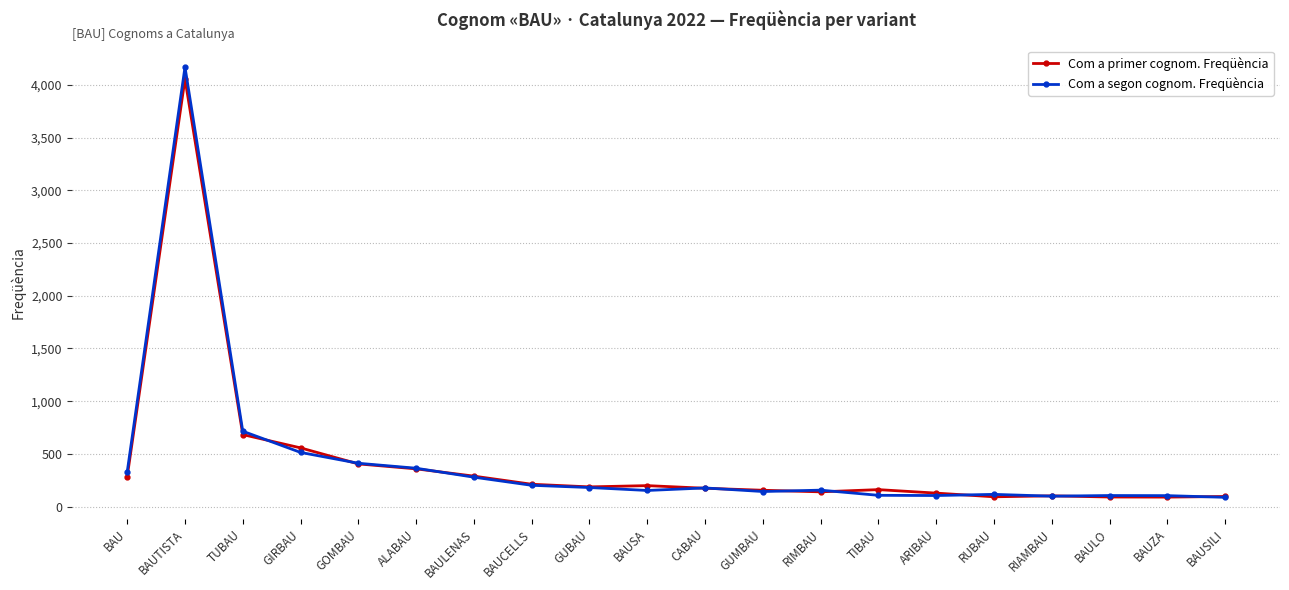

Between BAUTISTA and BAULENAS, which series saw the biggest shift?

Com a segon cognom. Freqüència